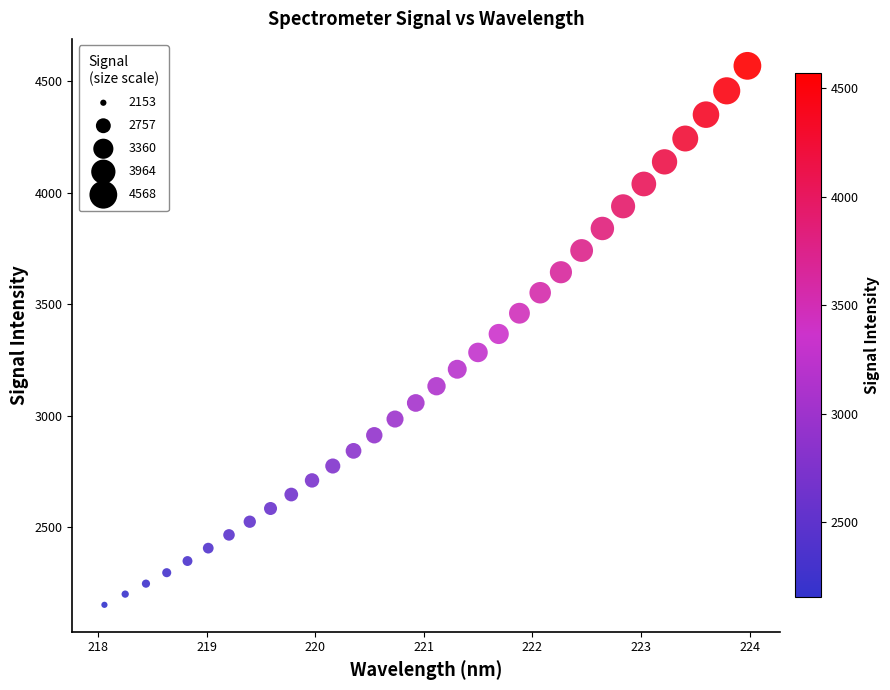

What is the range of Y values (max minus min)?

2414.2